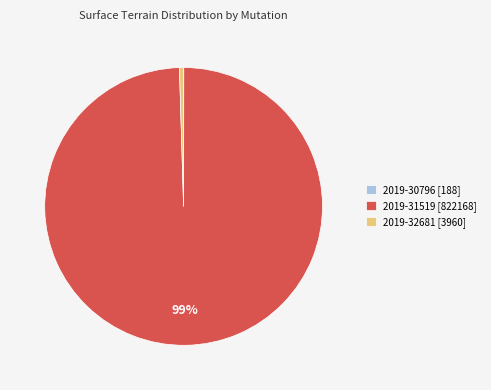

Between 2019-32681 [3960] and 2019-31519 [822168], which is larger?

2019-31519 [822168]